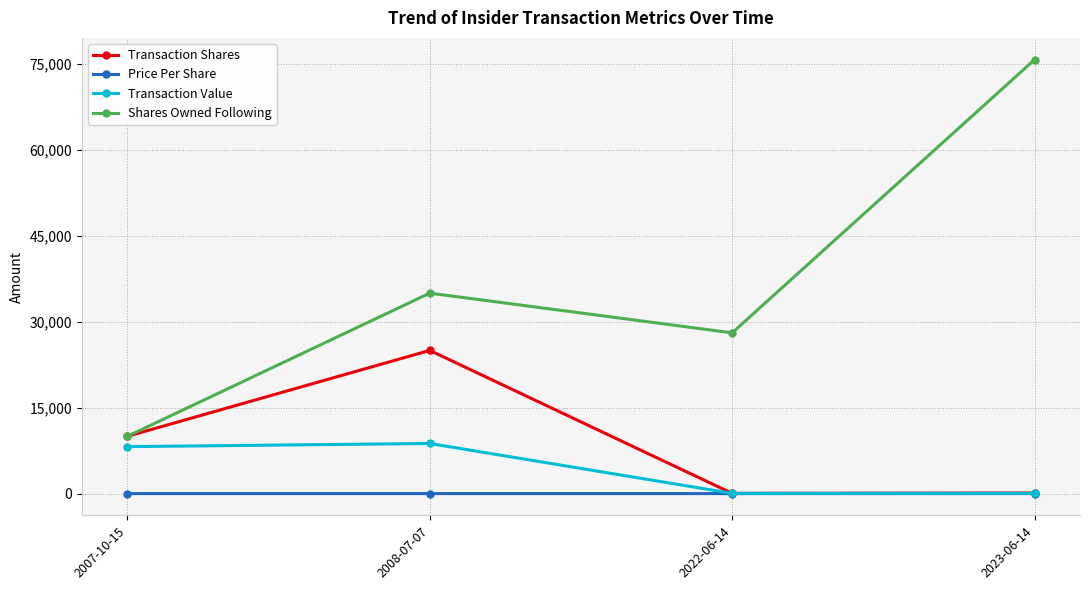

List the labels in order of Shares Owned Following value, smallest first.

2007-10-15, 2022-06-14, 2008-07-07, 2023-06-14